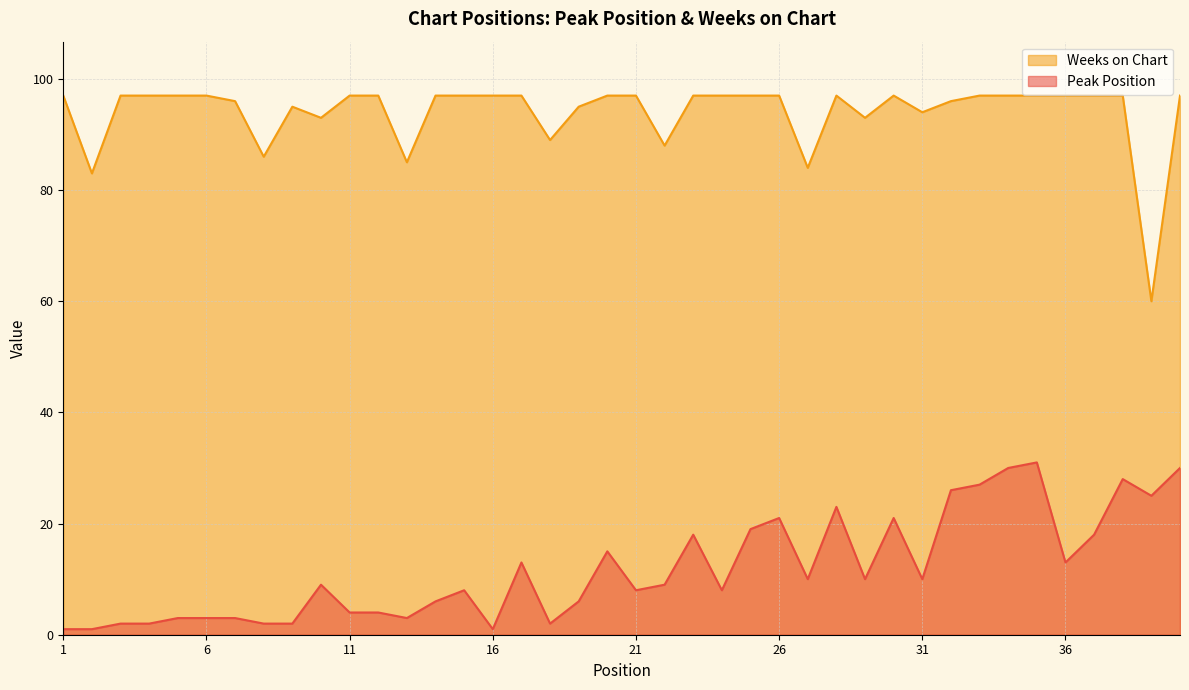

Reading left to right, transcribe all the data shown in this chart.

Peak Position: 1=1	2=1	3=2	4=2	5=3	6=3	7=3	8=2	9=2	10=9	11=4	12=4	13=3	14=6	15=8	16=1	17=13	18=2	19=6	20=15	21=8	22=9	23=18	24=8	25=19	26=21	27=10	28=23	29=10	30=21	31=10	32=26	33=27	34=30	35=31	36=13	37=18	38=28	39=25	40=30
Weeks on Chart: 1=97	2=83	3=97	4=97	5=97	6=97	7=96	8=86	9=95	10=93	11=97	12=97	13=85	14=97	15=97	16=97	17=97	18=89	19=95	20=97	21=97	22=88	23=97	24=97	25=97	26=97	27=84	28=97	29=93	30=97	31=94	32=96	33=97	34=97	35=97	36=97	37=97	38=97	39=60	40=97